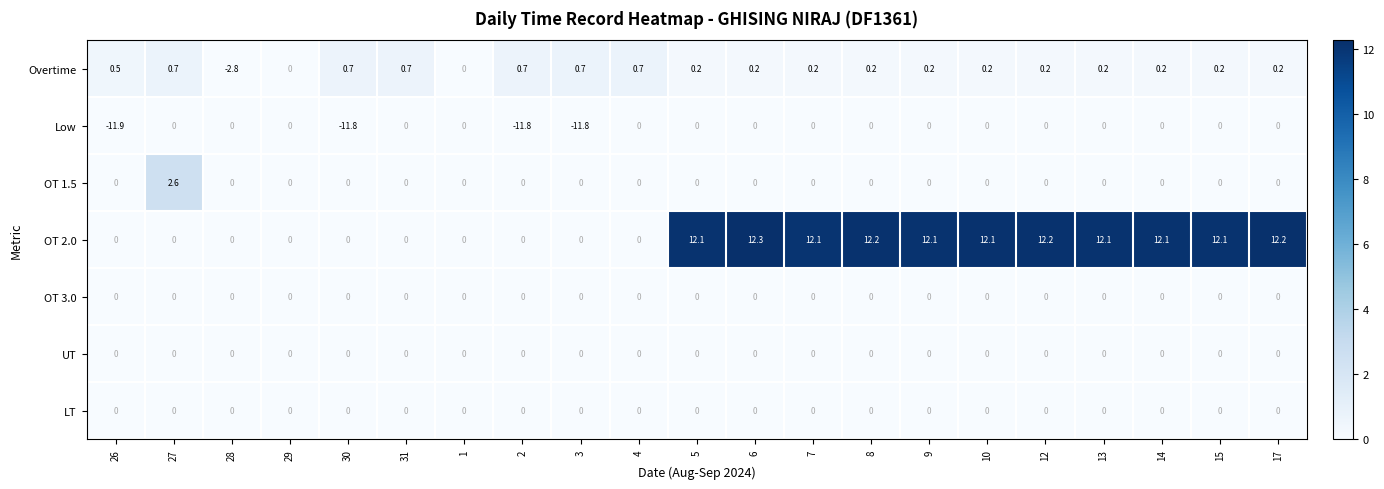

Which series has the largest range (max minus min)?

OT 2.0